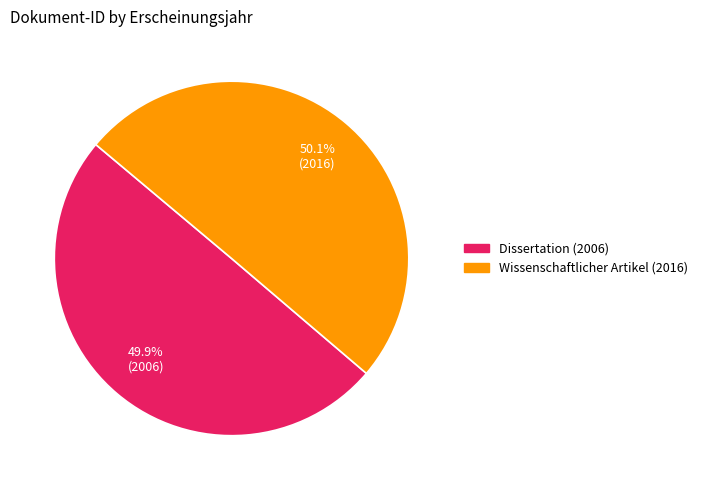

Count the number of slices in the pie.

2